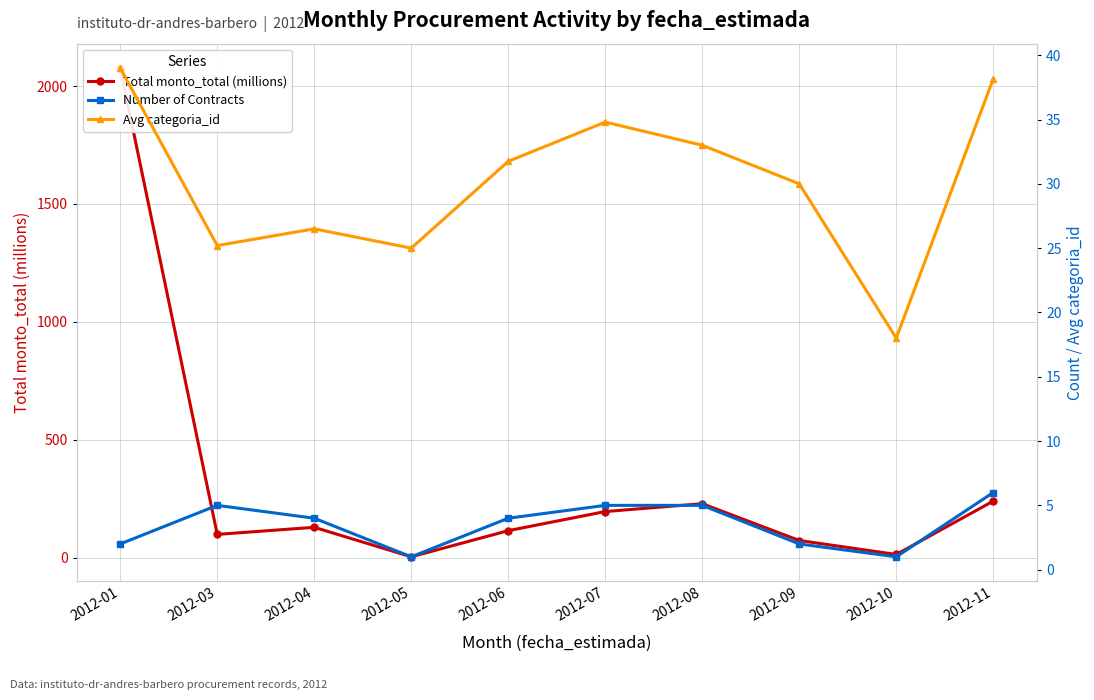

True or false: Avg categoria_id and Number of Contracts intersect in this chart.

False